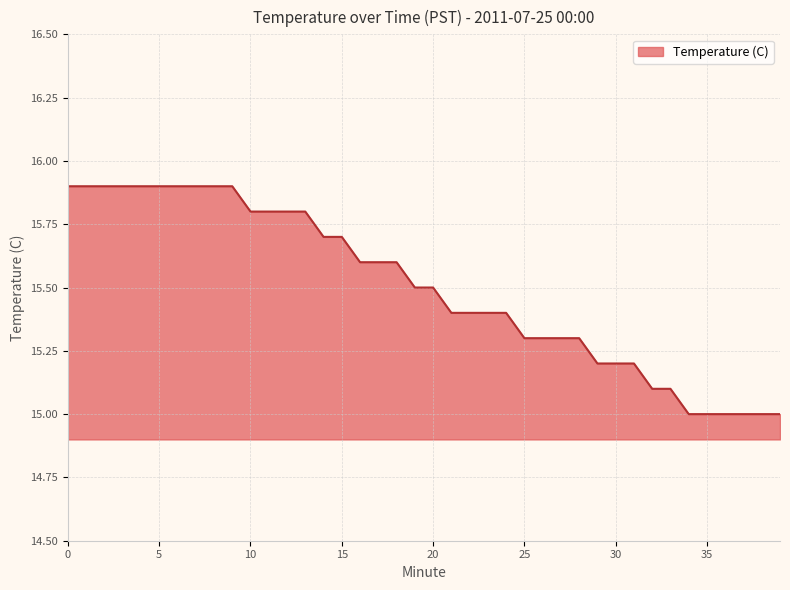

What is the minimum value shown in the chart?

15.0